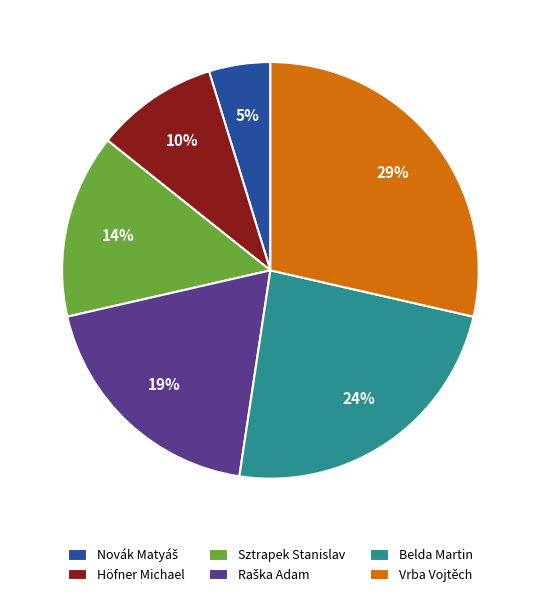

Is the sum of Vrba Vojtěch and Sztrapek Stanislav greater than half?

No